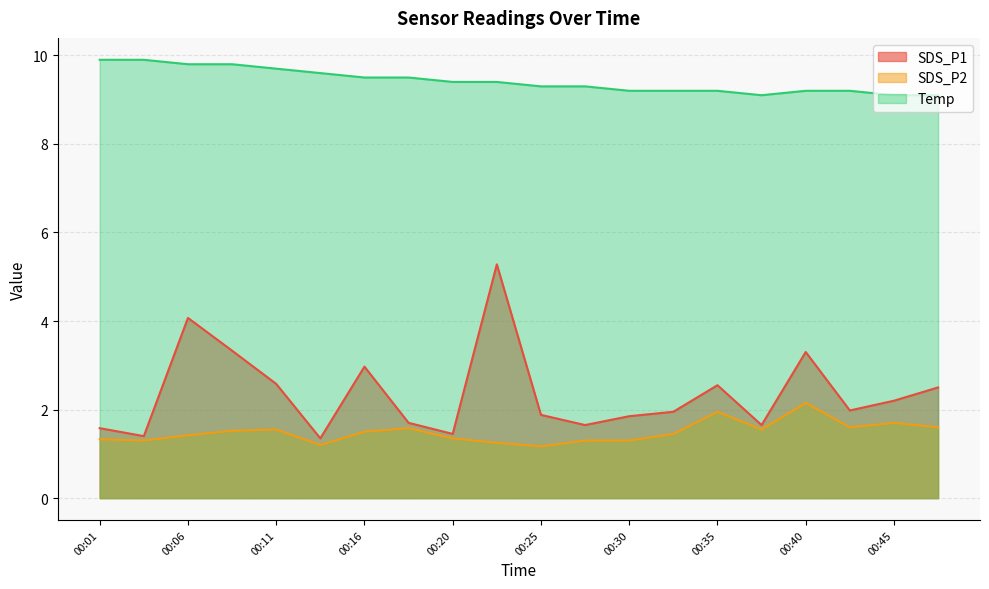

What is the difference between the SDS_P1 values at 00:42 and 00:03?

0.6